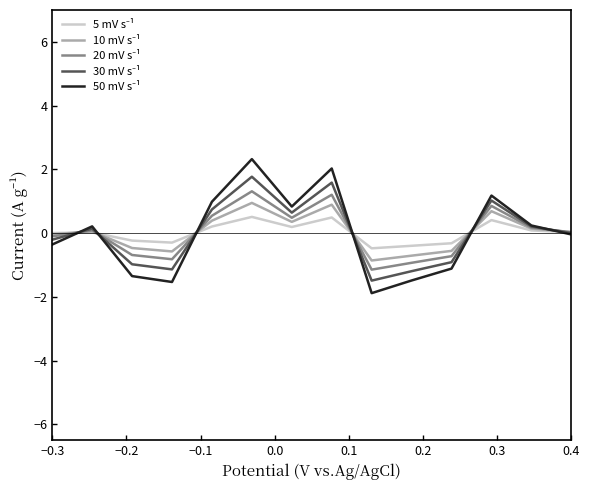

What is the smallest value displayed?

-1.9